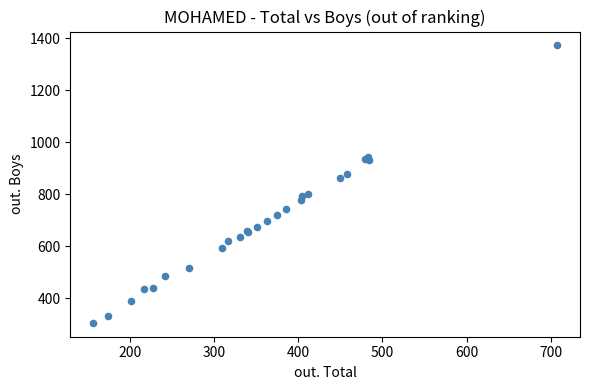

What Y value in the scatter plot is closest to 838?

862